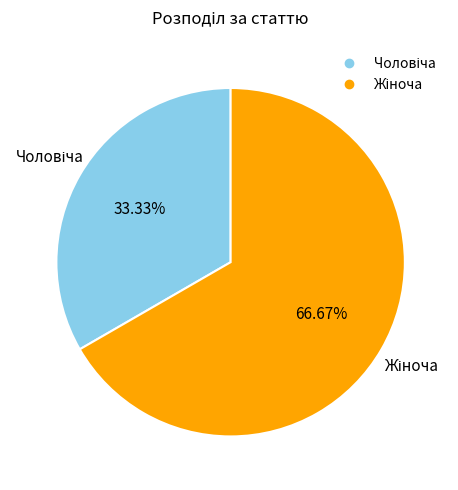

Is there a majority slice in this chart?

Yes